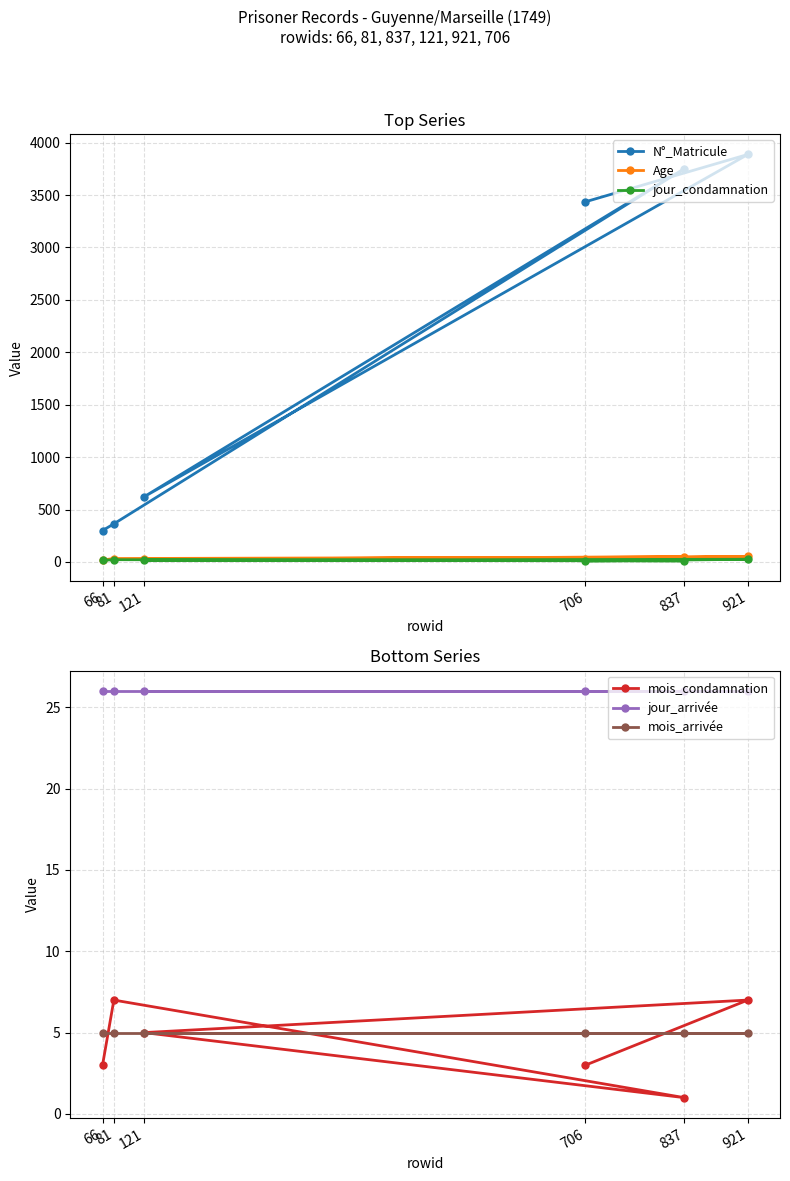

Between which two adjacent categories do mois_condamnation and mois_arrivée first intersect?

66 and 81